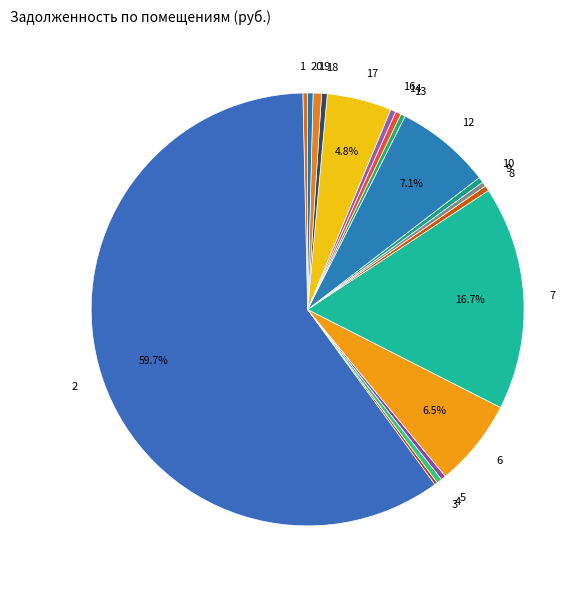

Is there any slice that represents more than half of the pie?

Yes